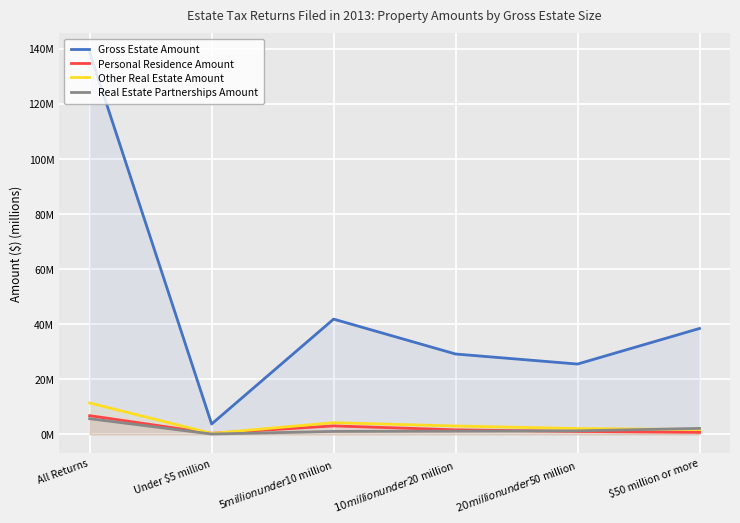

How many values in the Personal Residence Amount series exceed 1?

4